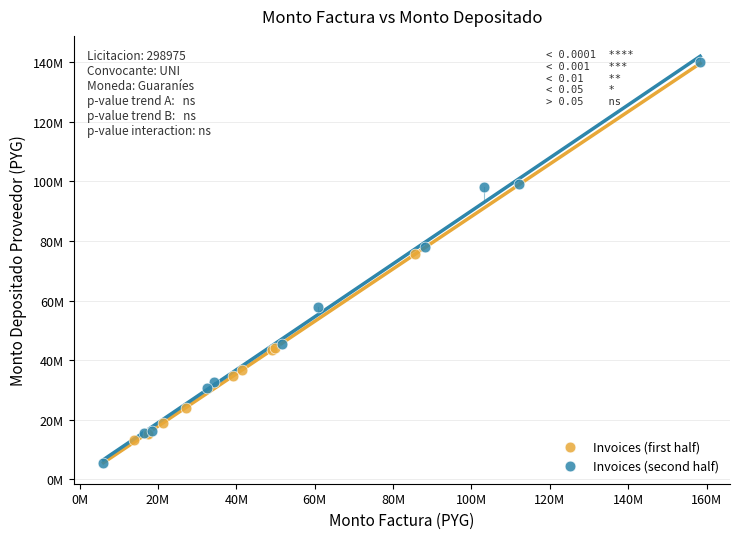

What are all the series names shown in the legend?

Invoices (first half), Invoices (second half)